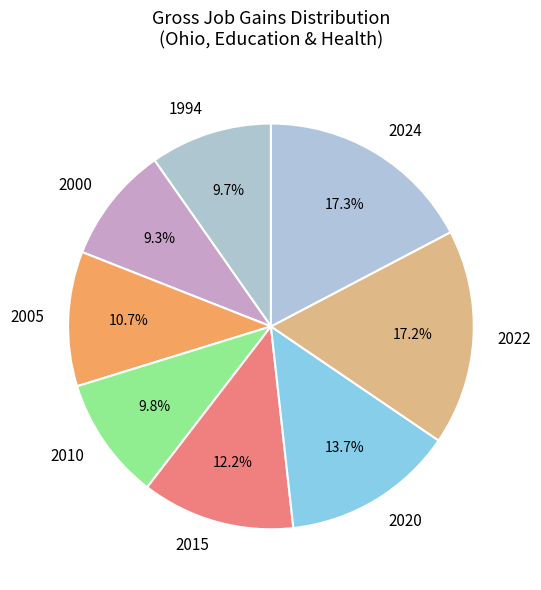

Between 2022 and 2005, which is larger?

2022